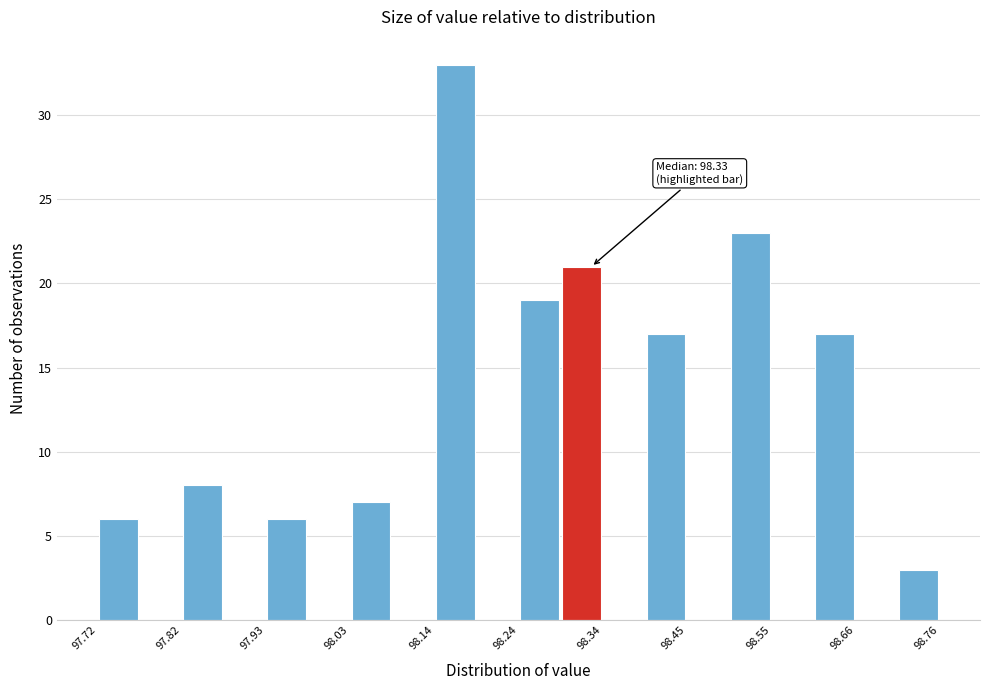

Read against the x-axis, roughly where is the centre of the tallest bar?

98.16